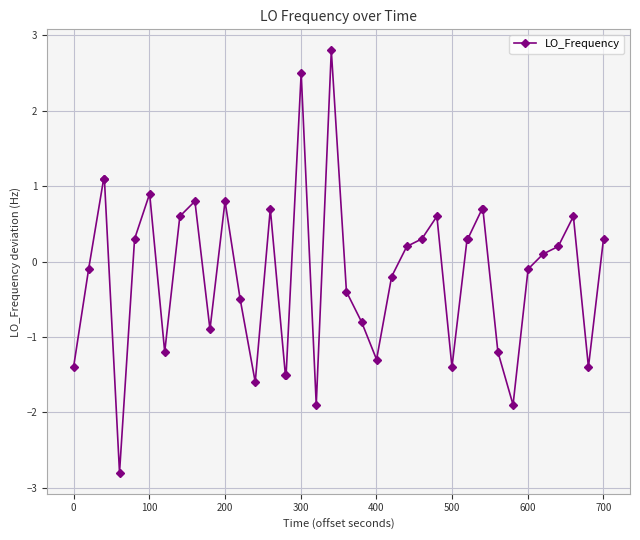

Count the number of data series in this chart.

1